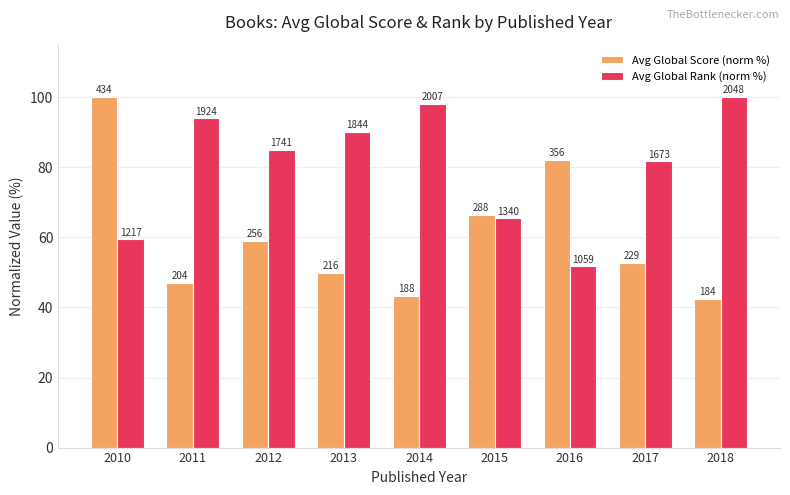

What is the sum of all Avg Global Score (norm %) values?

542.8